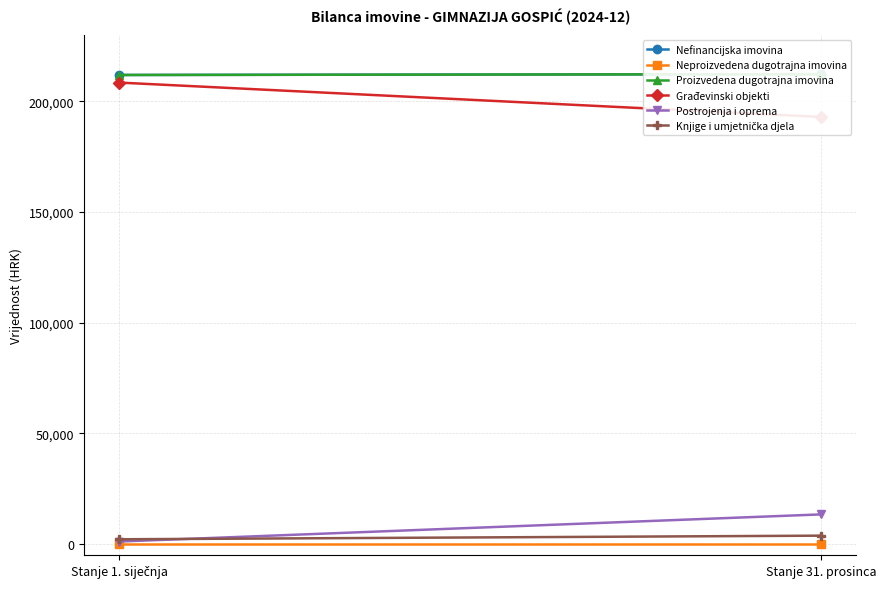

What is the difference between the maximum and minimum values in the Knjige i umjetnička djela series?

1632.0